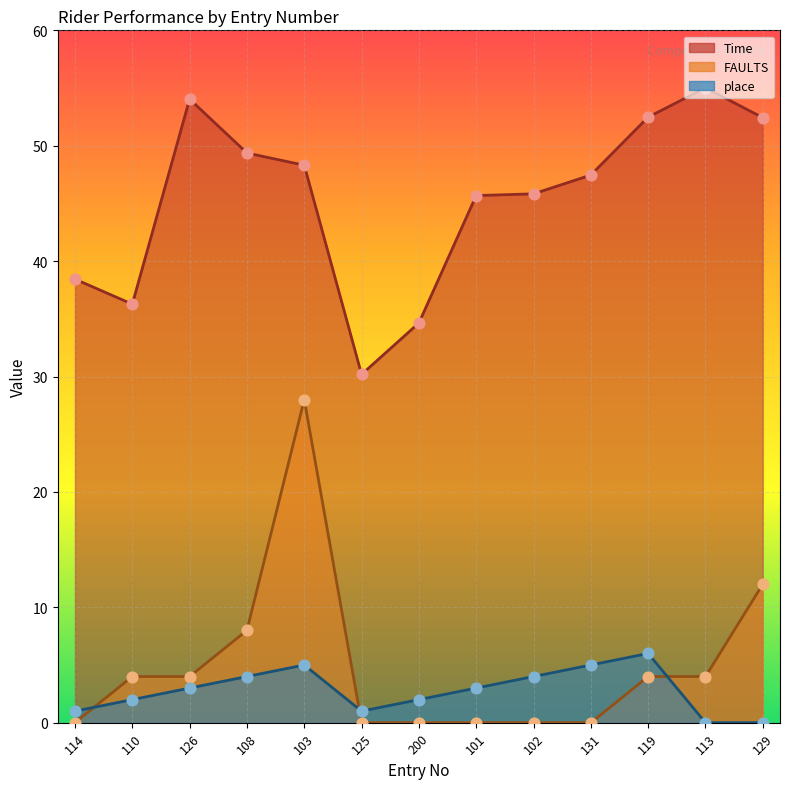

Which series contains the highest Y value?

Time